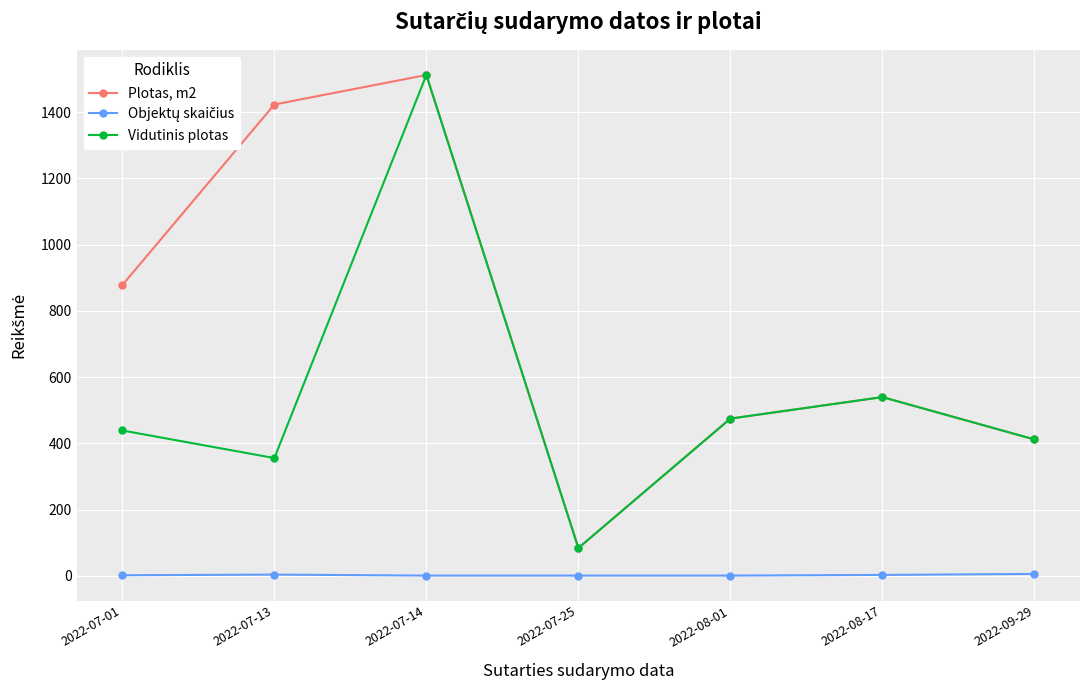

What is the value of the Plotas, m2 point at the 6th from the left?

539.9